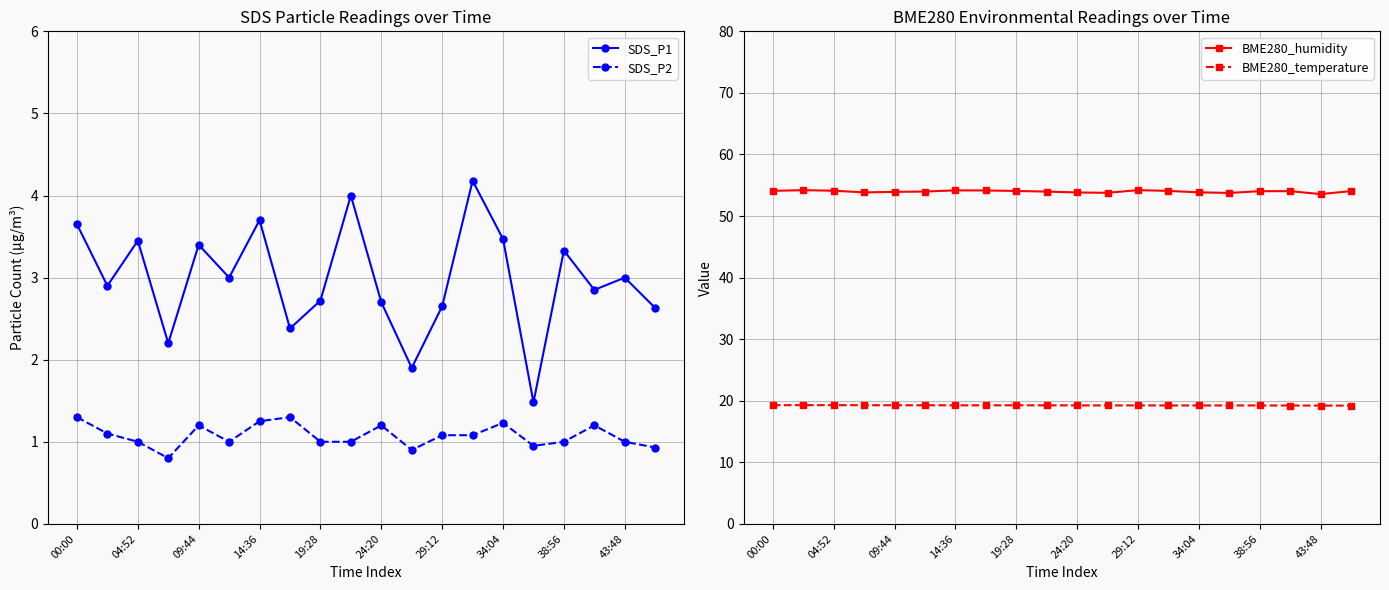

True or false: SDS_P1 has a value of 2.6 at 19.

True